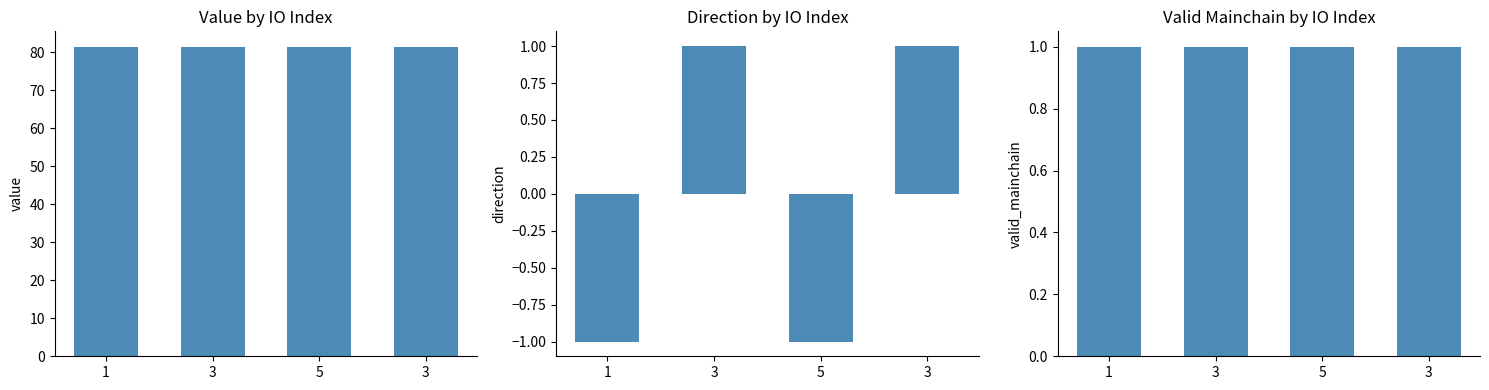

How many data points does each series have?

4